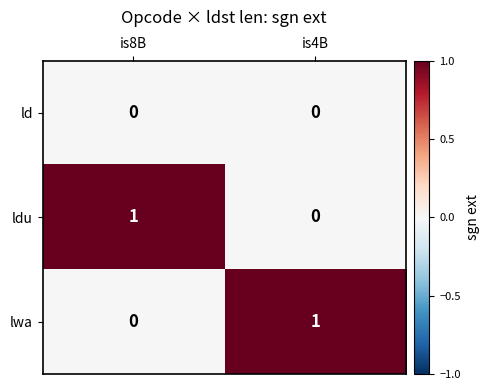

The lwa series shows 1 at is4B. True or false?

True